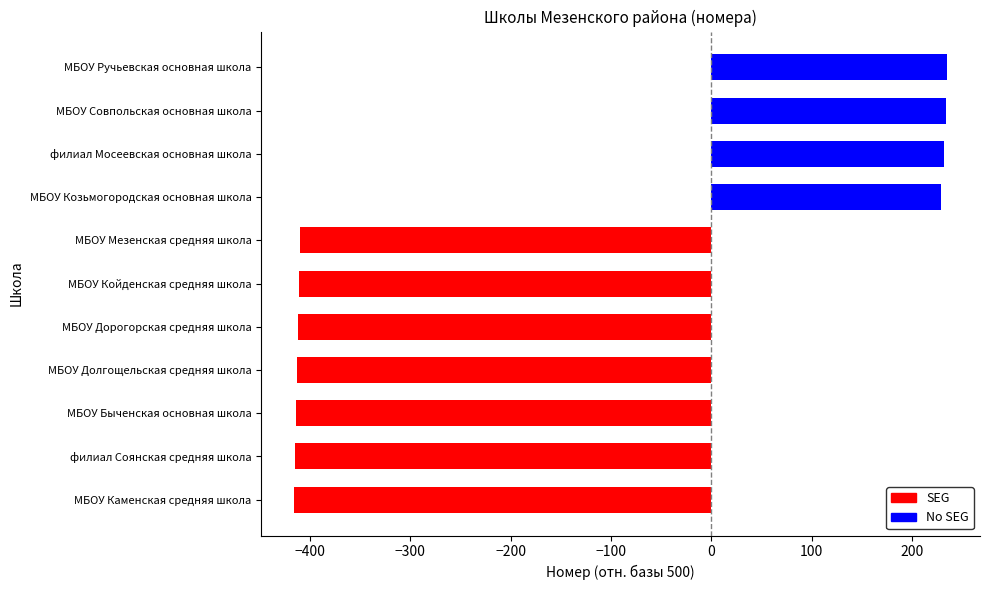

What is the change in value from филиал Соянская средняя школа to МБОУ Козьмогородская основная школа?

+644